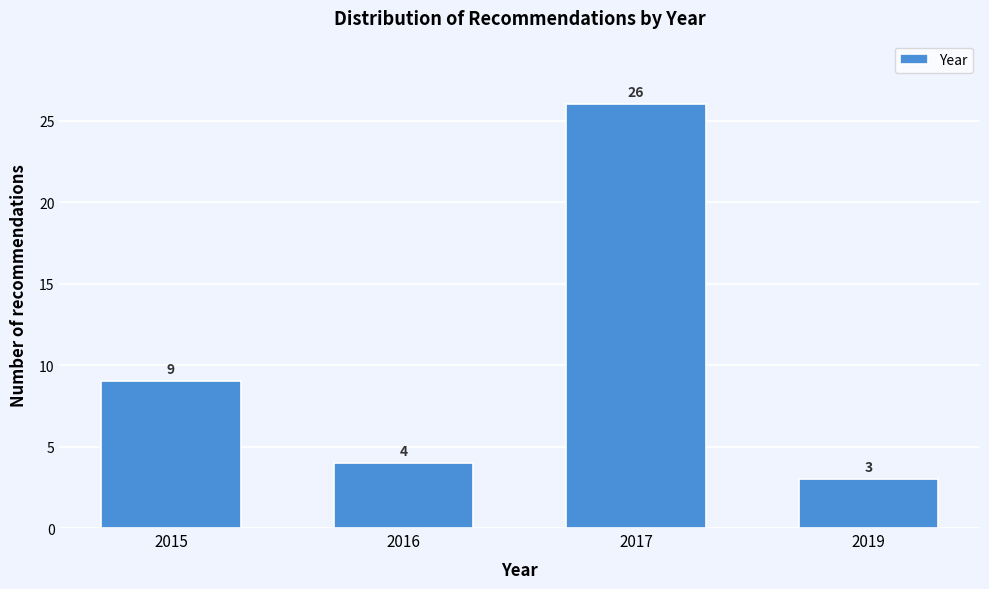

Reading right to left, what are all the values shown in this chart?

2019=3	2017=26	2016=4	2015=9